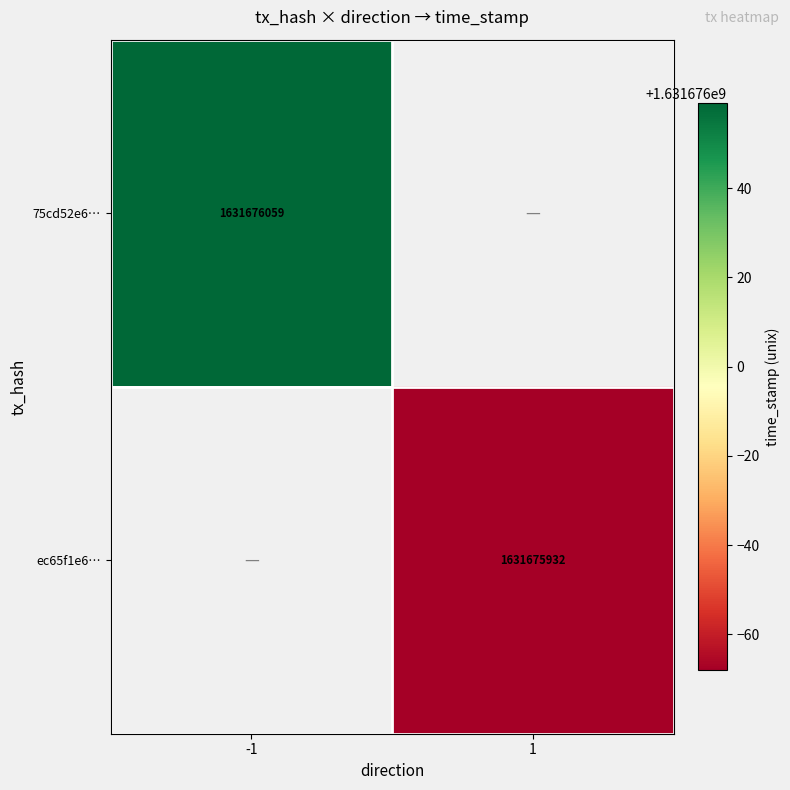

At which category is the sum across all series the highest?

-1